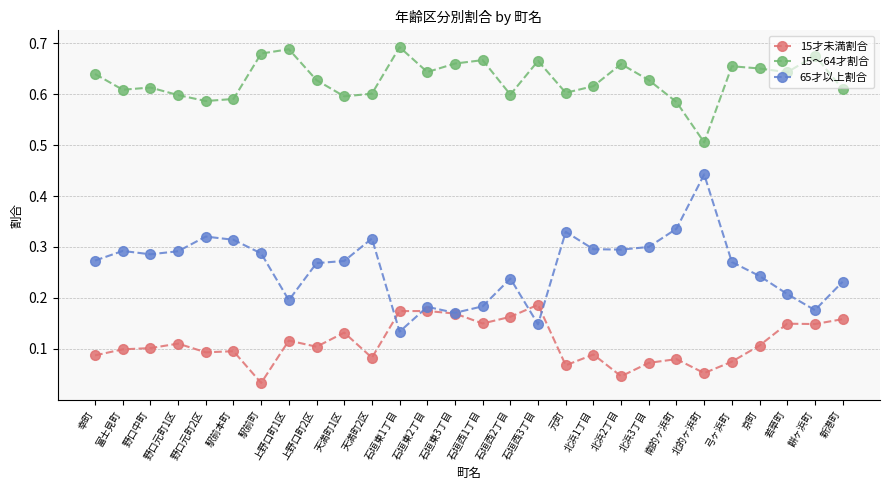

Which label corresponds to the smallest value in the chart?

駅前町